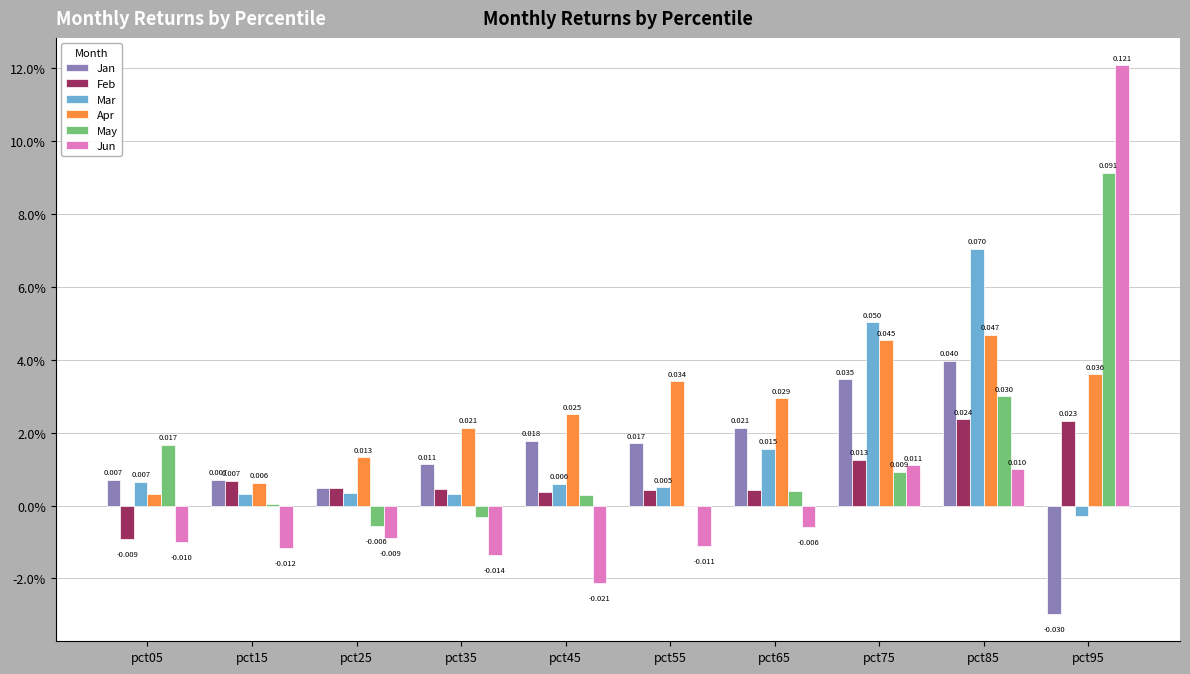

Which series changed the most between pct45 and pct75?

Mar